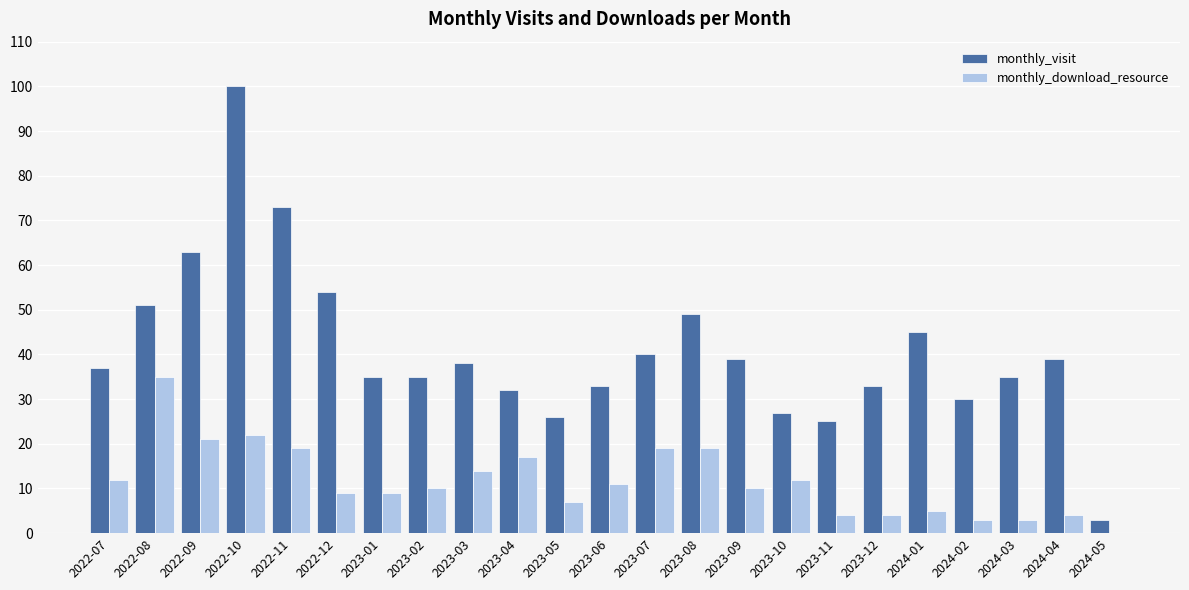

What is the sum of the monthly_download_resource values at 2022-07 and 2023-06?

23